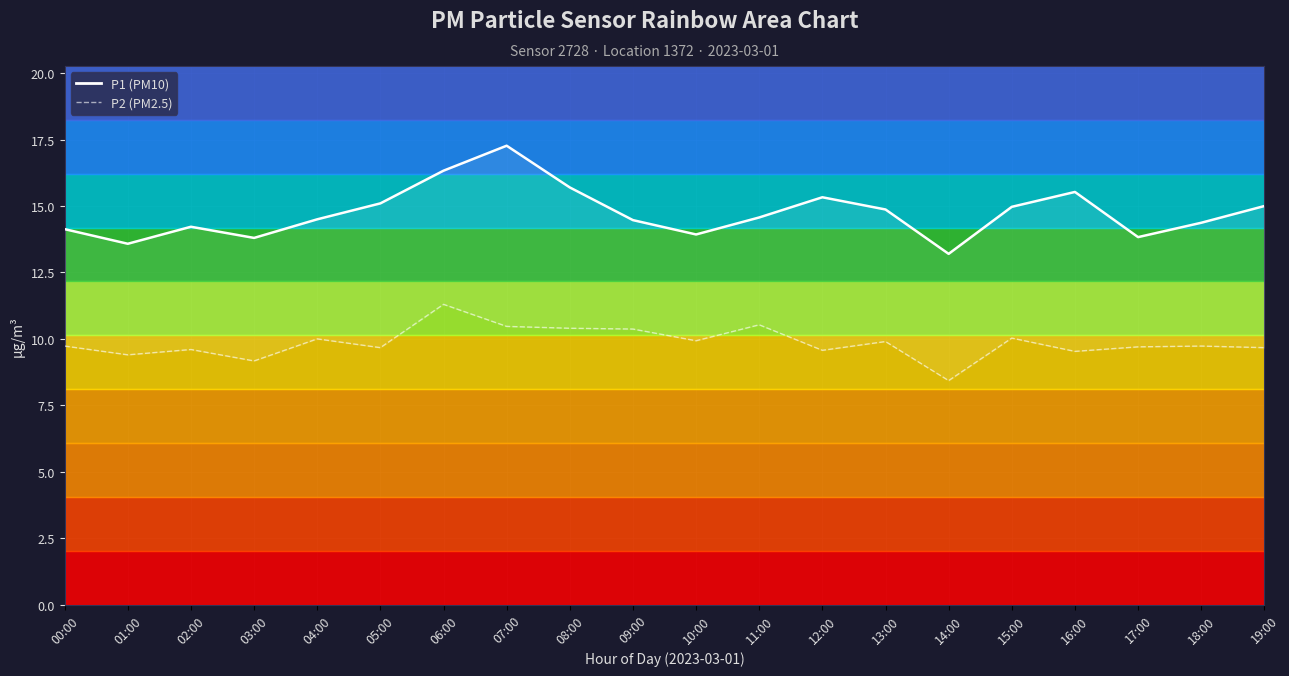

What position from the right is 03:00?

17